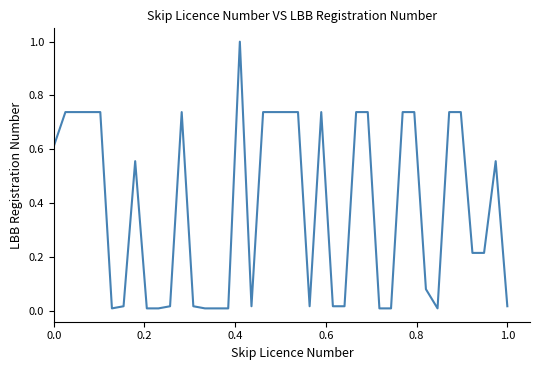

Does the chart display data point markers on the line(s)?

No